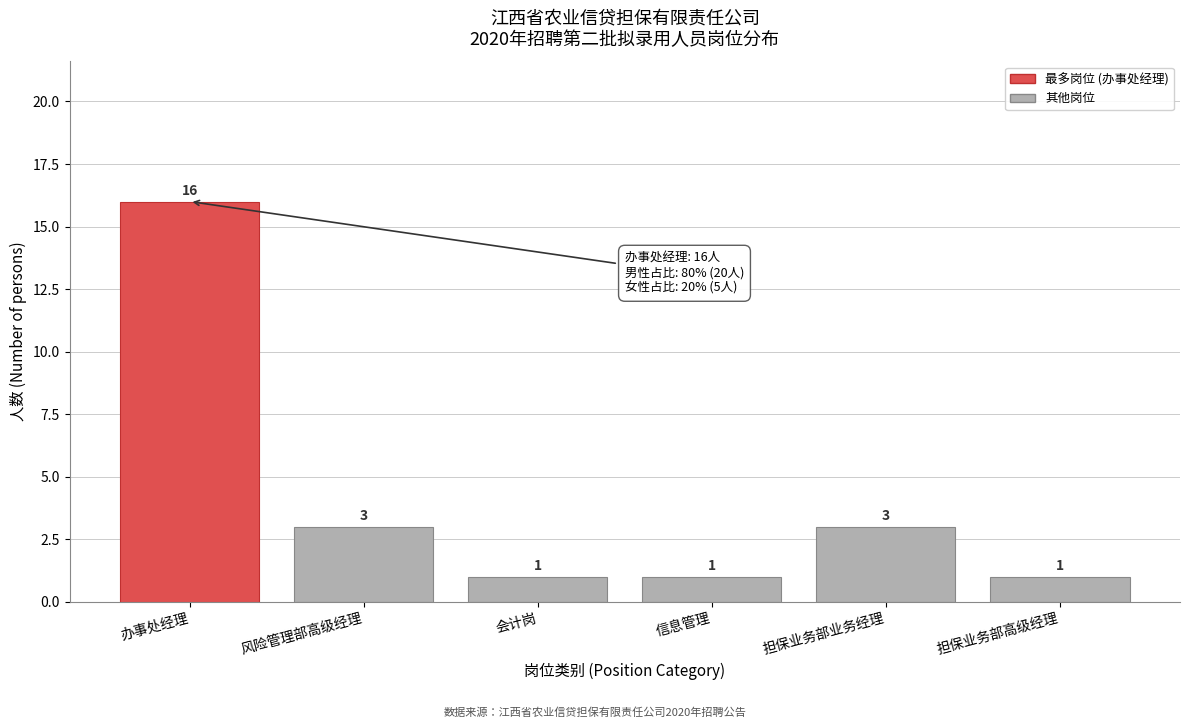

Reading left to right, extract all data points from this chart.

办事处经理=16	风险管理部高级经理=3	会计岗=1	信息管理=1	担保业务部业务经理=3	担保业务部高级经理=1